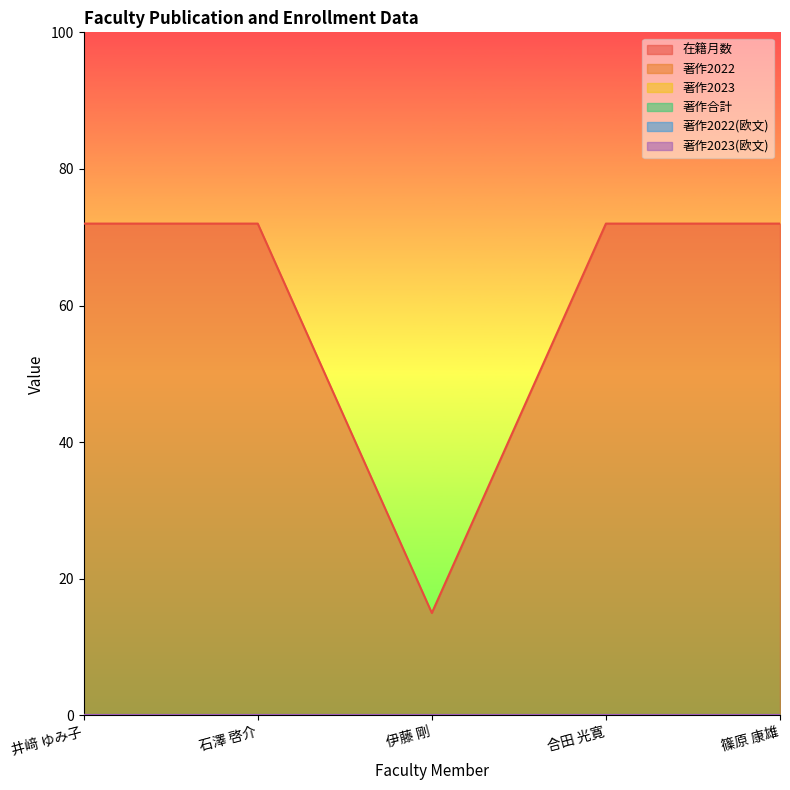

At which label does 在籍月数 reach its peak?

井﨑 ゆみ子